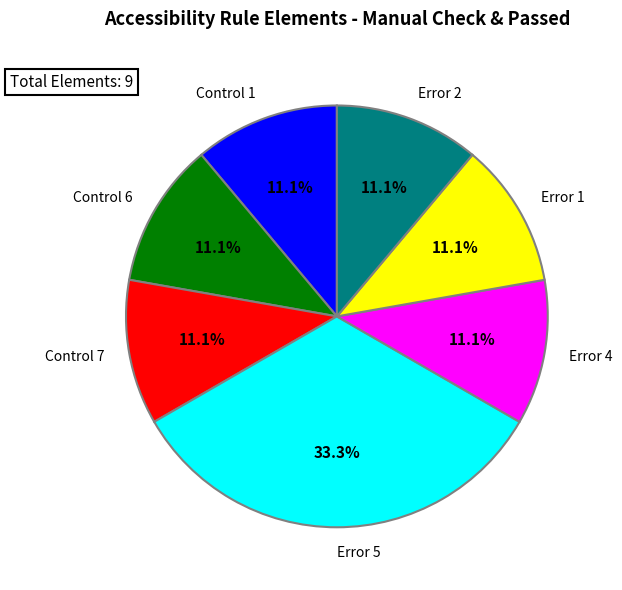

The Control 1 slice represents 11% of the pie. True or false?

True